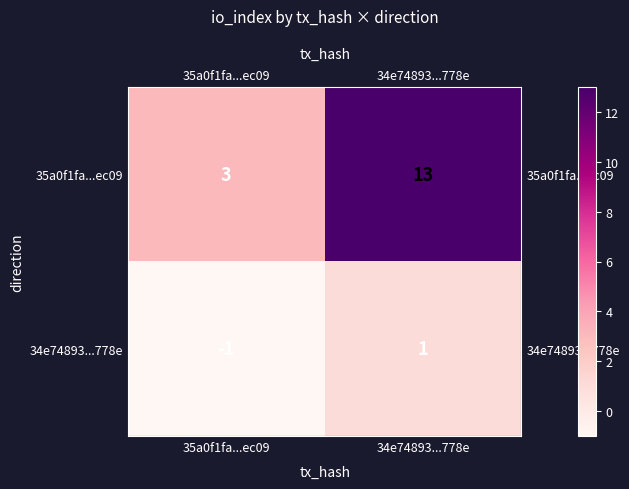

True or false: 35a0f1fa...ec09 has a value of 3 at 35a0f1fa...ec09.

True